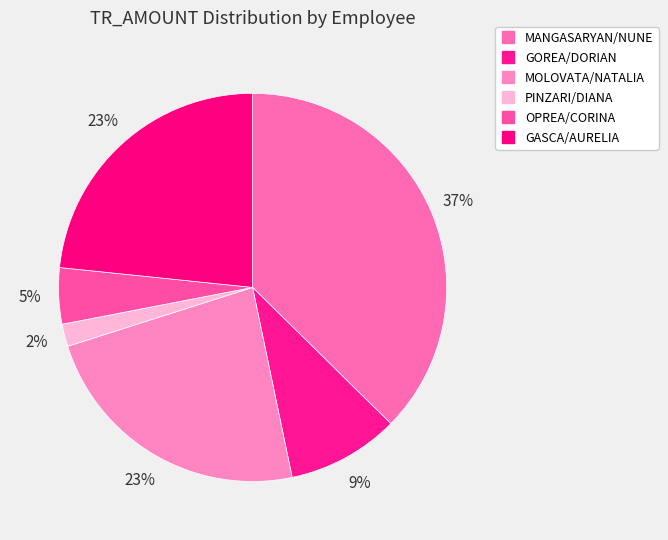

Count the number of slices in the pie.

6